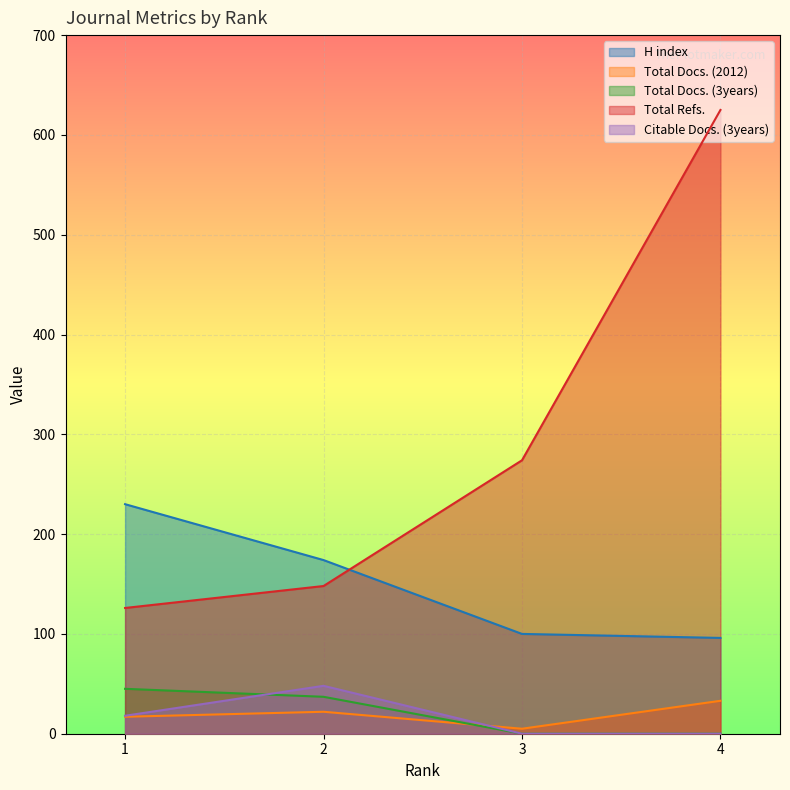

What is the value of the Total Docs. (2012) point at the 1st from the left?

17